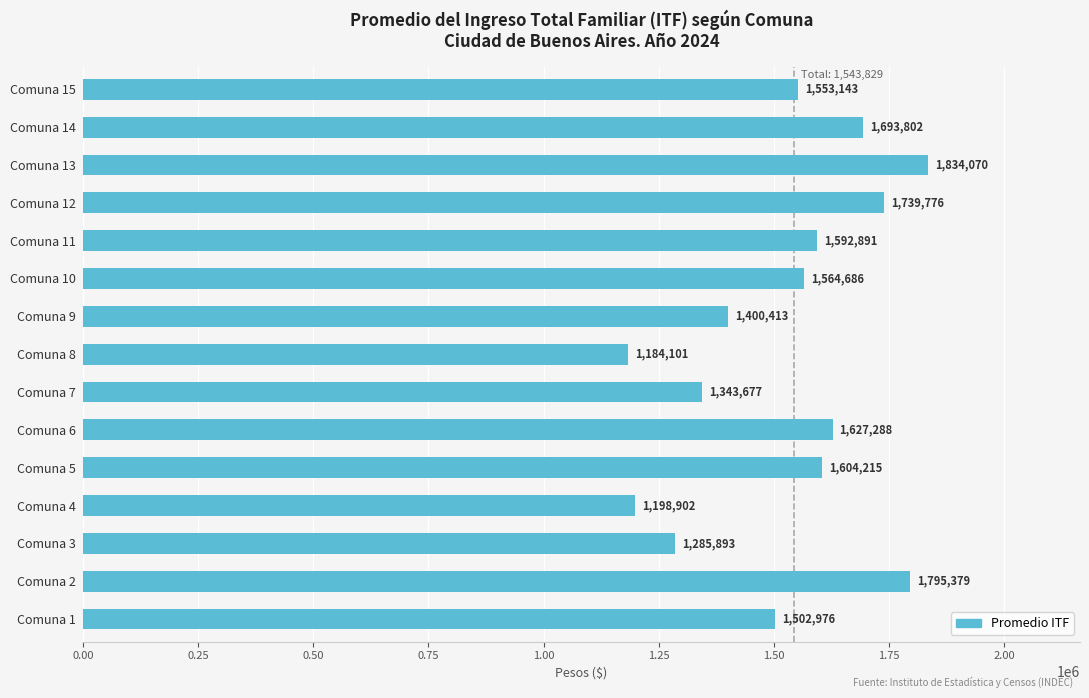

List the labels in order of value, smallest first.

Comuna 8, Comuna 4, Comuna 3, Comuna 7, Comuna 9, Comuna 1, Comuna 15, Comuna 10, Comuna 11, Comuna 5, Comuna 6, Comuna 14, Comuna 12, Comuna 2, Comuna 13